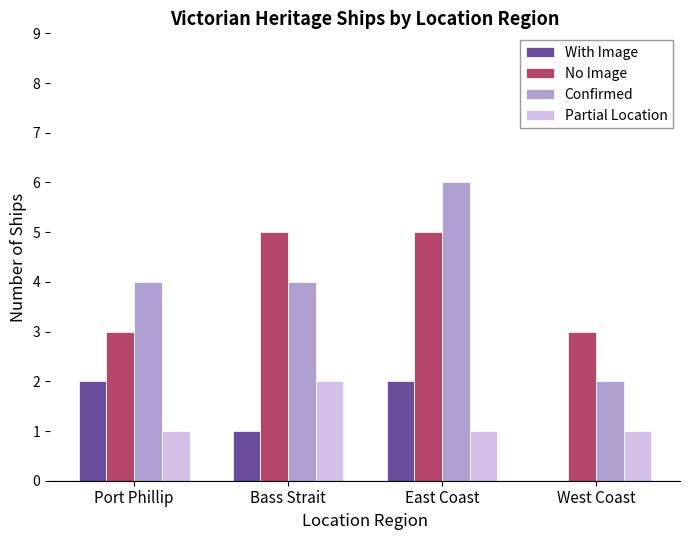

At which category is the sum across all series the highest?

East Coast